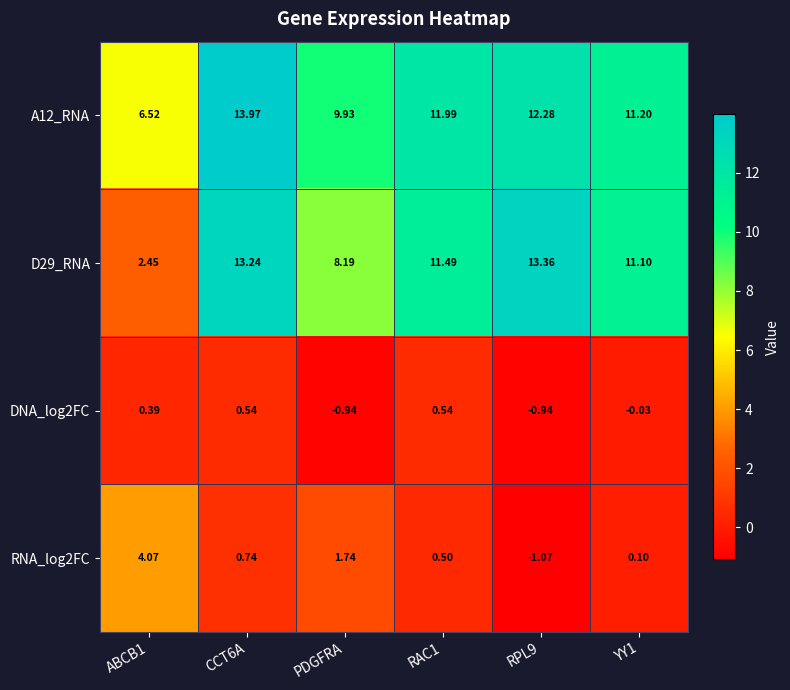

Where is D29_RNA nearest to the value 7?

PDGFRA